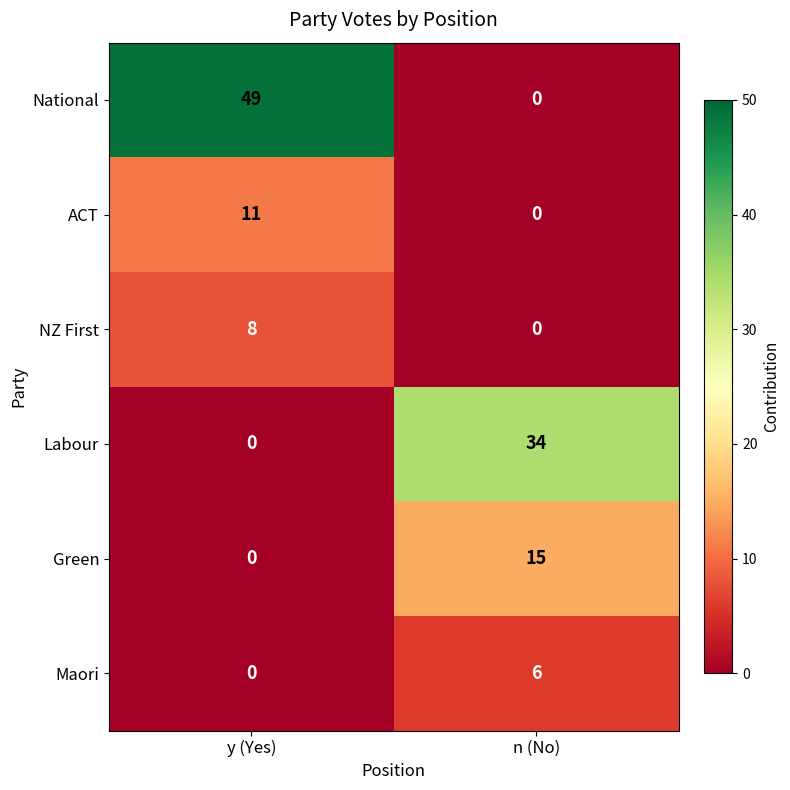

What is the approximate value of Maori at n (No)?

6